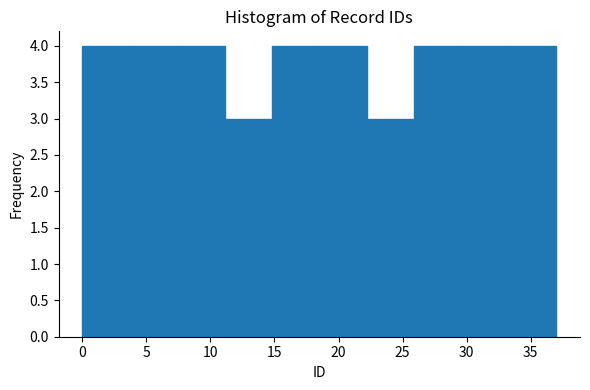

Reading left to right, list every bar in this chart as the range it spans on the x-axis followed by its height. Neither the bar edges nor the heights are printed on the chart, so give them approximately, as read against the axes.

0.0 to 3.7: 4
3.7 to 7.4: 4
7.4 to 11.1: 4
11.1 to 14.8: 3
14.8 to 18.5: 4
18.5 to 22.2: 4
22.2 to 25.9: 3
25.9 to 29.6: 4
29.6 to 33.3: 4
33.3 to 37.0: 4